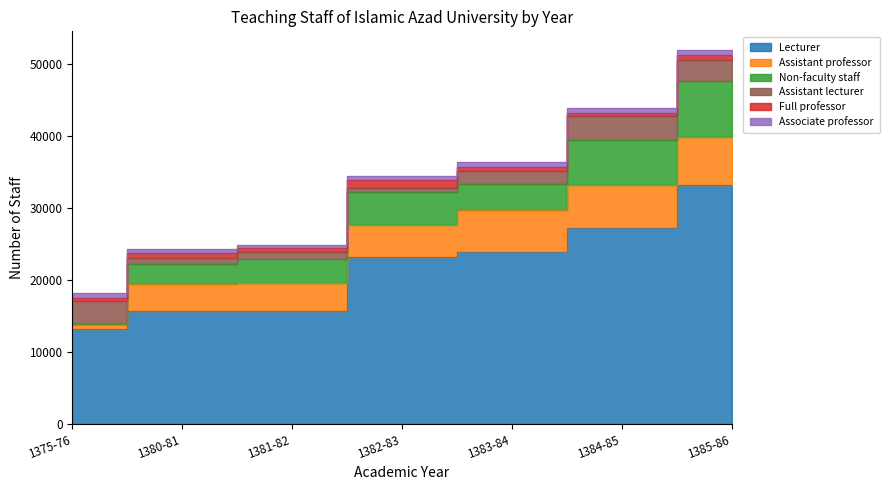

What position from the left is 1375-76?

1